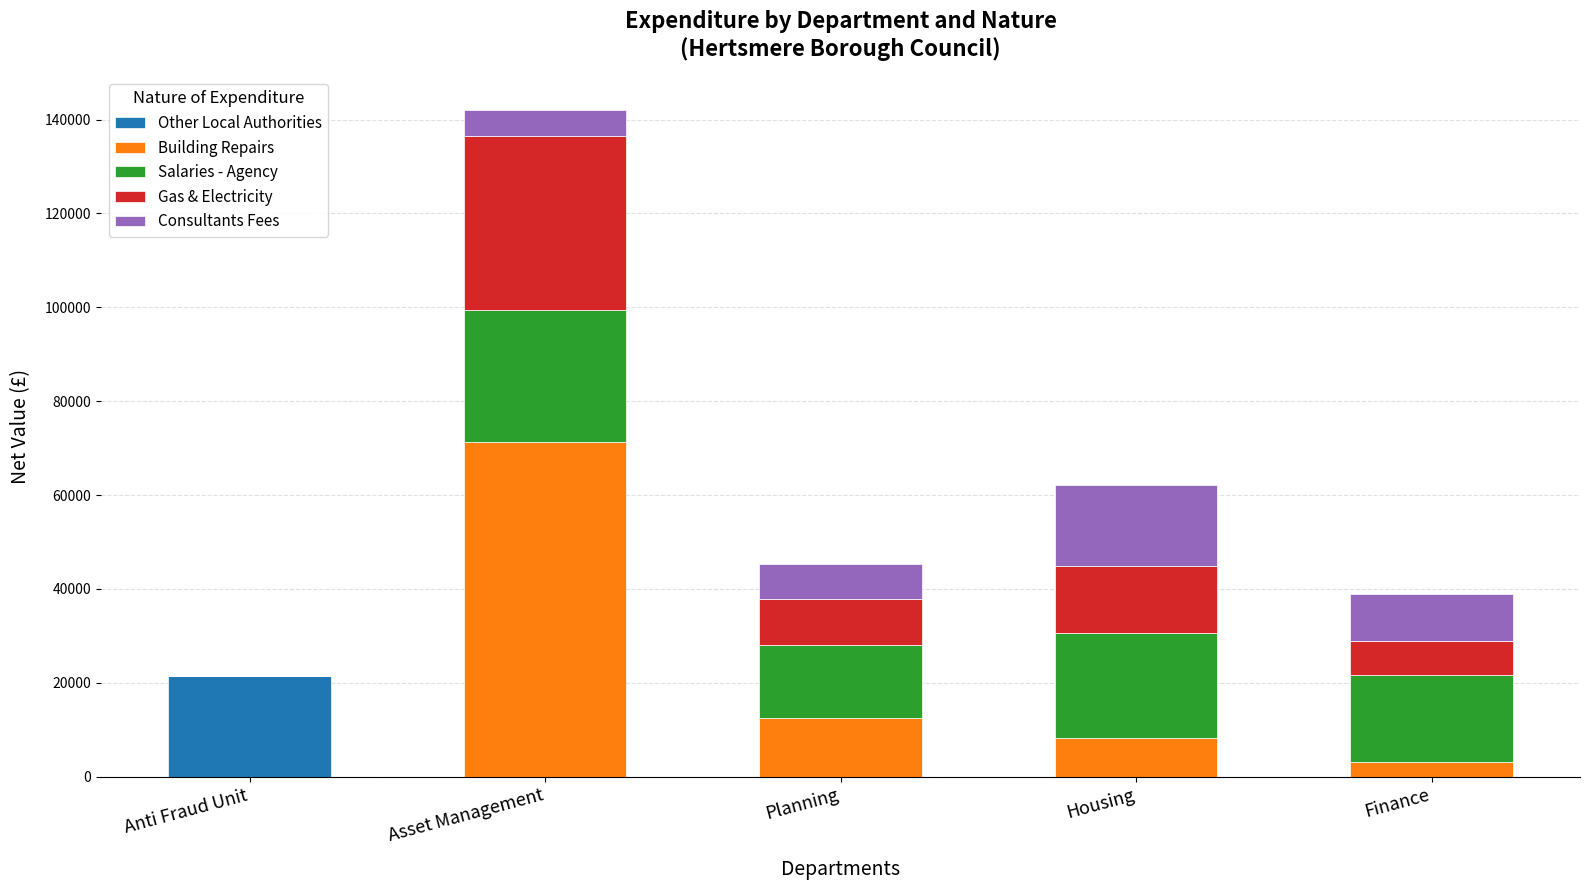

At which label does Other Local Authorities reach its peak?

Anti Fraud Unit